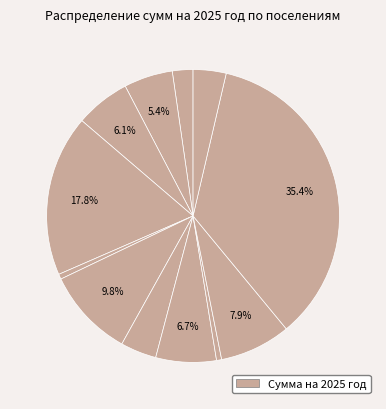

How many slices are in this pie chart?

12